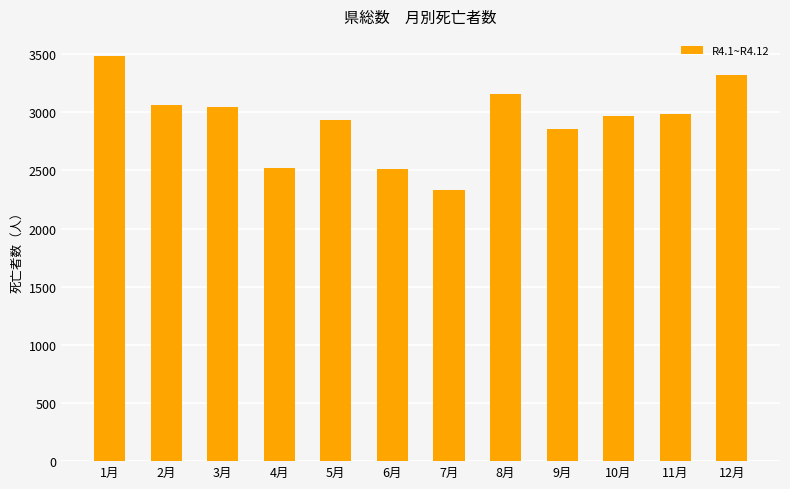

What is the ratio of the value at 8月 to the value at 11月?

1.1